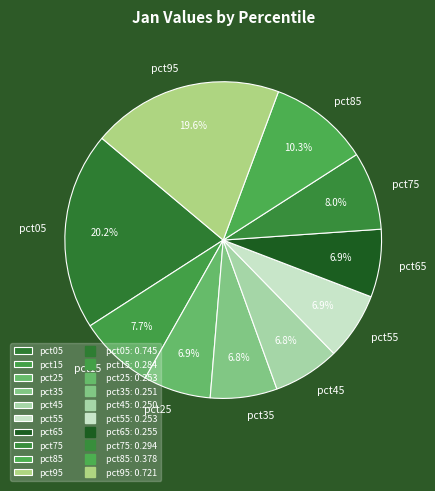

To the nearest percent, what portion does pct55 represent?

7%